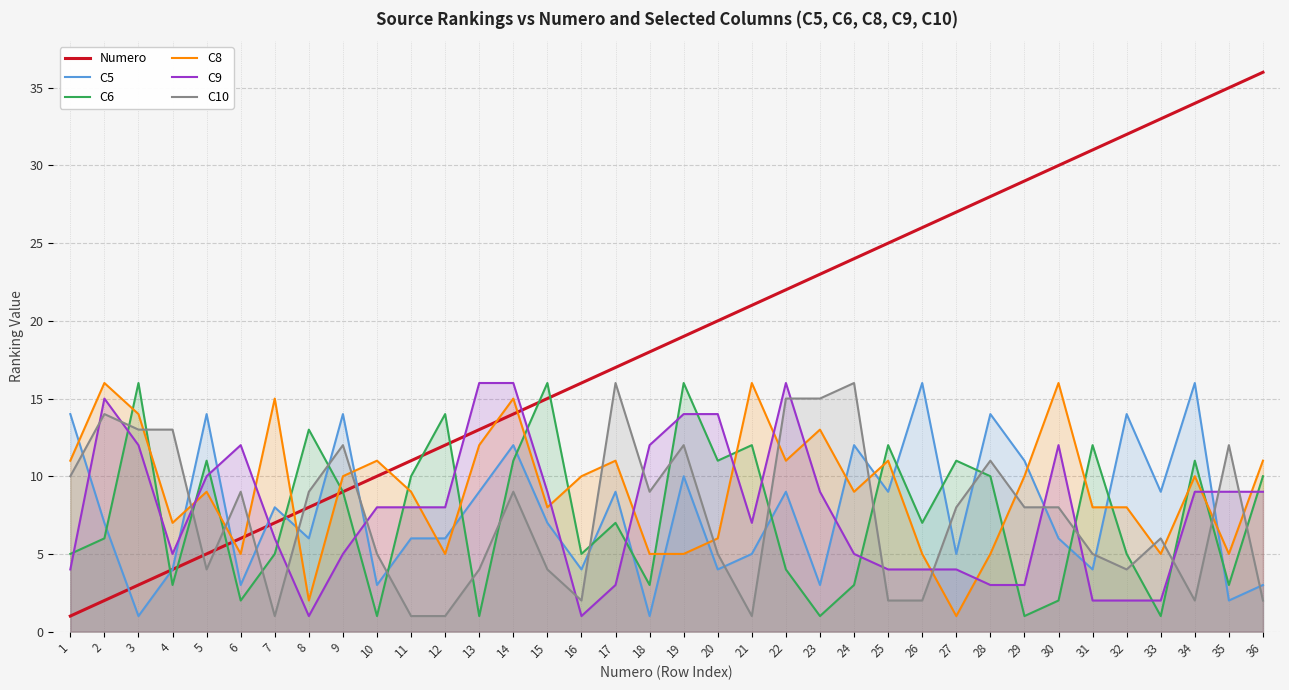

At which category is the sum across all series the highest?

34